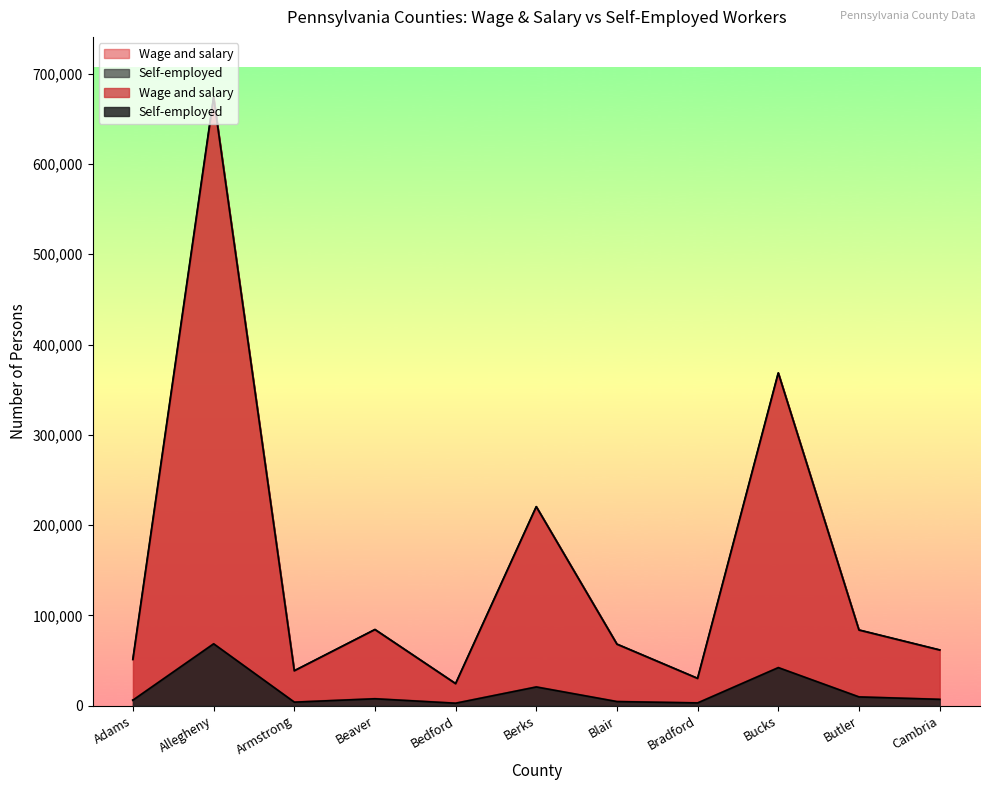

What position from the right is Adams?

11